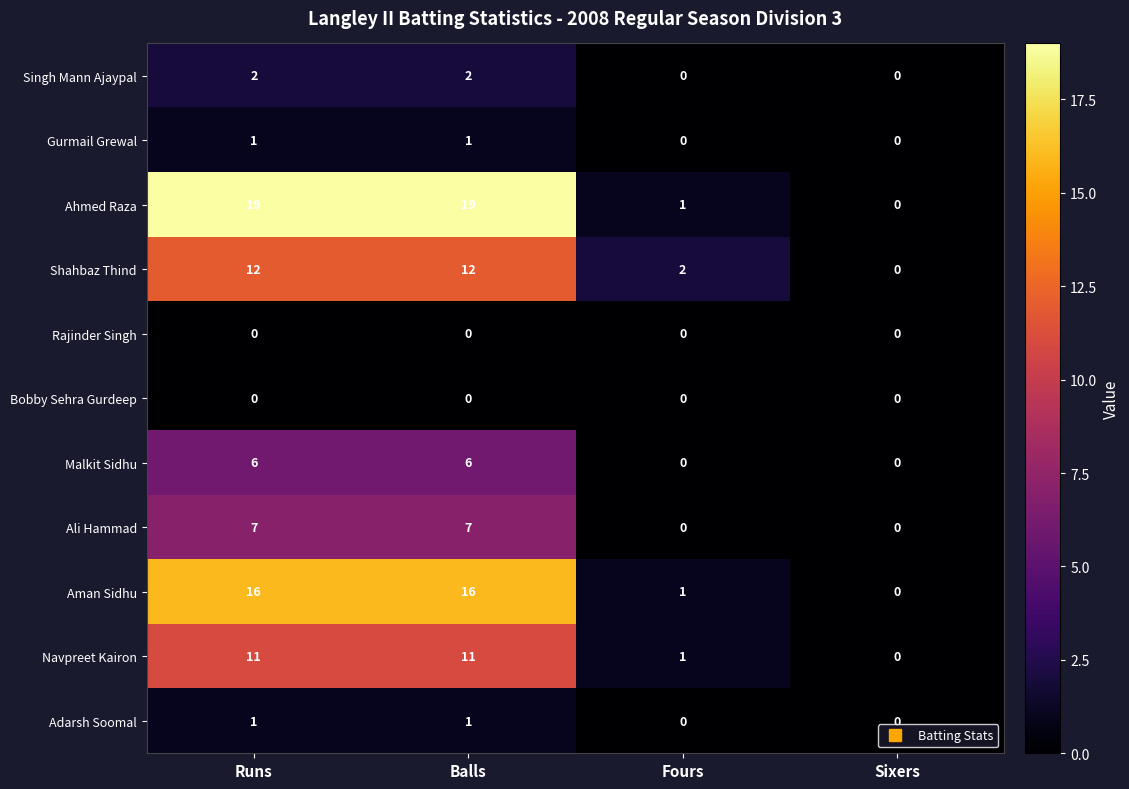

What is the average value of the Ahmed Raza series?

10